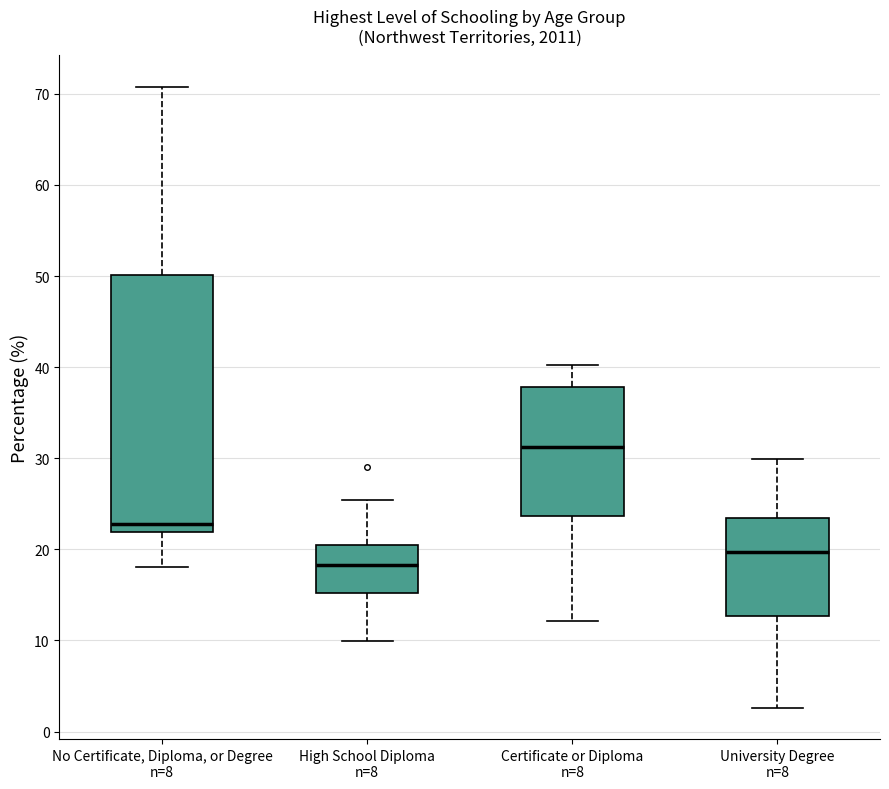

Reading left to right, transcribe this box plot: for each box, give where its median line is, the range the box spans, and where its two whiskers end, as read against the y-axis. The values are not printed on the chart, so give them approximately, as read against the axis.

No Certificate, Diploma, or Degree n=8: median 23, box 22 to 50, whiskers 18 to 71
High School Diploma n=8: median 18, box 15 to 20, whiskers 10 to 25
Certificate or Diploma n=8: median 31, box 24 to 38, whiskers 12 to 40
University Degree n=8: median 20, box 13 to 23, whiskers 3 to 30